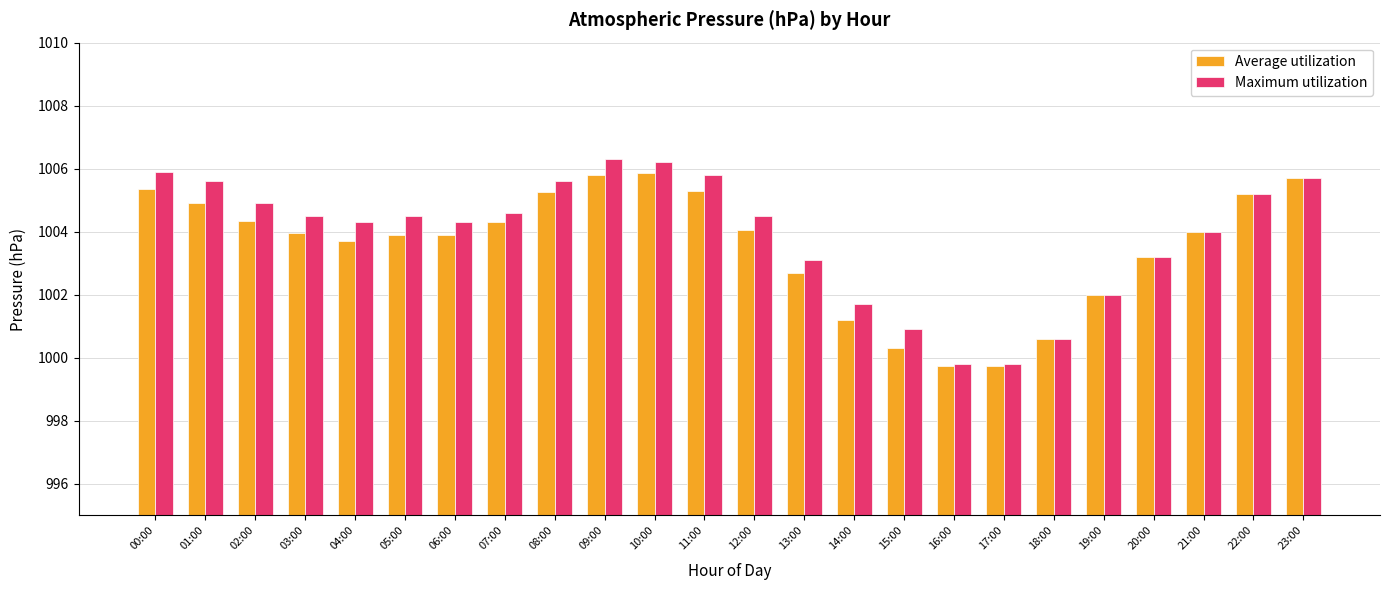

What is the value of the Average utilization bar at the 20th from the left?

1002.0